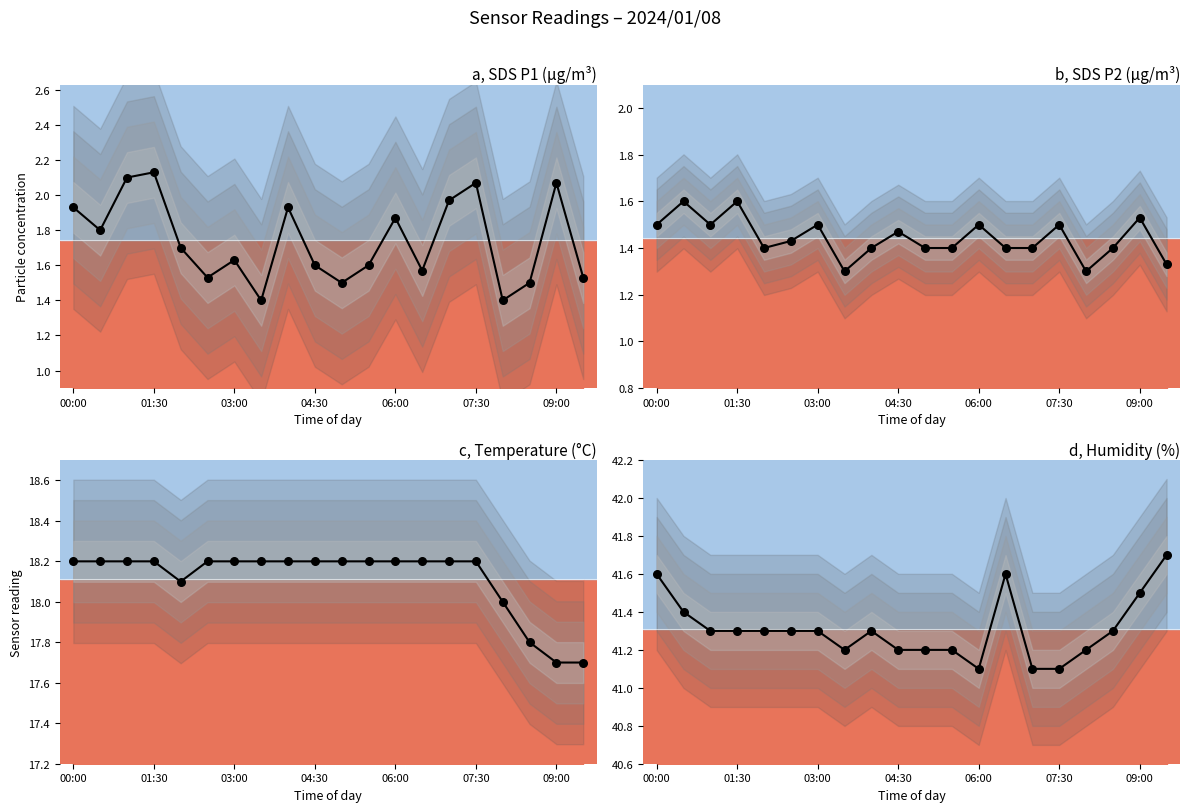

What are all the series names shown in the legend?

a, SDS P1 (µg/m³), b, SDS P2 (µg/m³), c, Temperature (°C), d, Humidity (%)